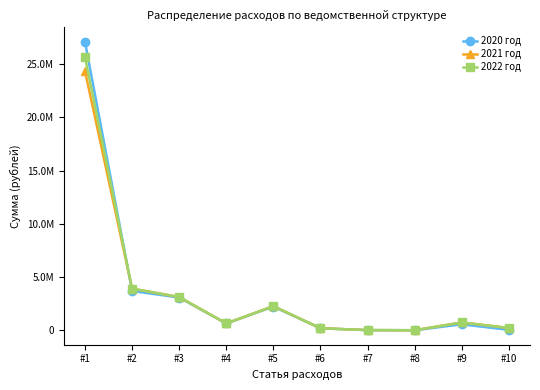

Does the chart have visible grid lines?

No